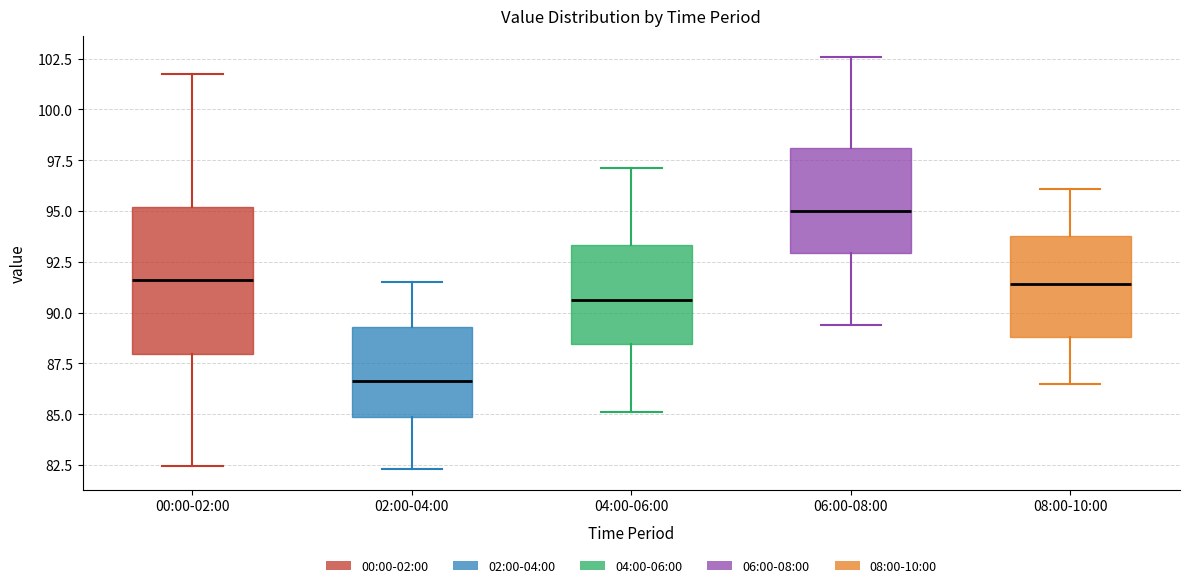

Reading left to right, read every box against the y-axis: the position of its median line, the range the box covers, and the ends of its whiskers. The values are not printed on the chart, so give them approximately, as read against the axis.

00:00-02:00: median 91.5, box 88.0 to 95.0, whiskers 82.5 to 101.5
02:00-04:00: median 86.5, box 85.0 to 89.5, whiskers 82.5 to 91.5
04:00-06:00: median 90.5, box 88.5 to 93.5, whiskers 85.0 to 97.0
06:00-08:00: median 95.0, box 93.0 to 98.0, whiskers 89.5 to 102.5
08:00-10:00: median 91.5, box 89.0 to 94.0, whiskers 86.5 to 96.0